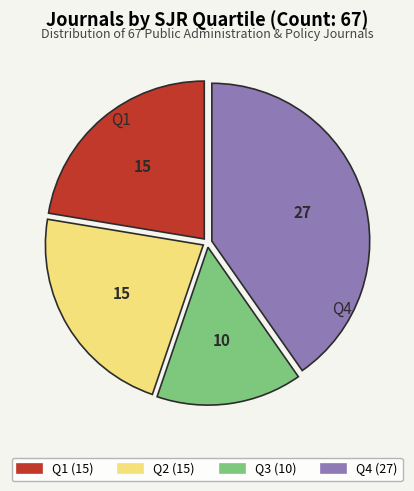

Is there a majority slice in this chart?

No